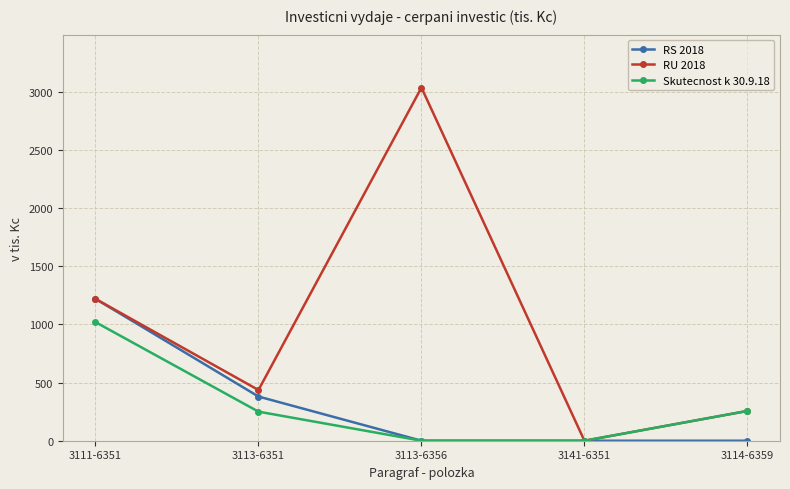

What are all the series names shown in the legend?

RS 2018, RU 2018, Skutecnost k 30.9.18